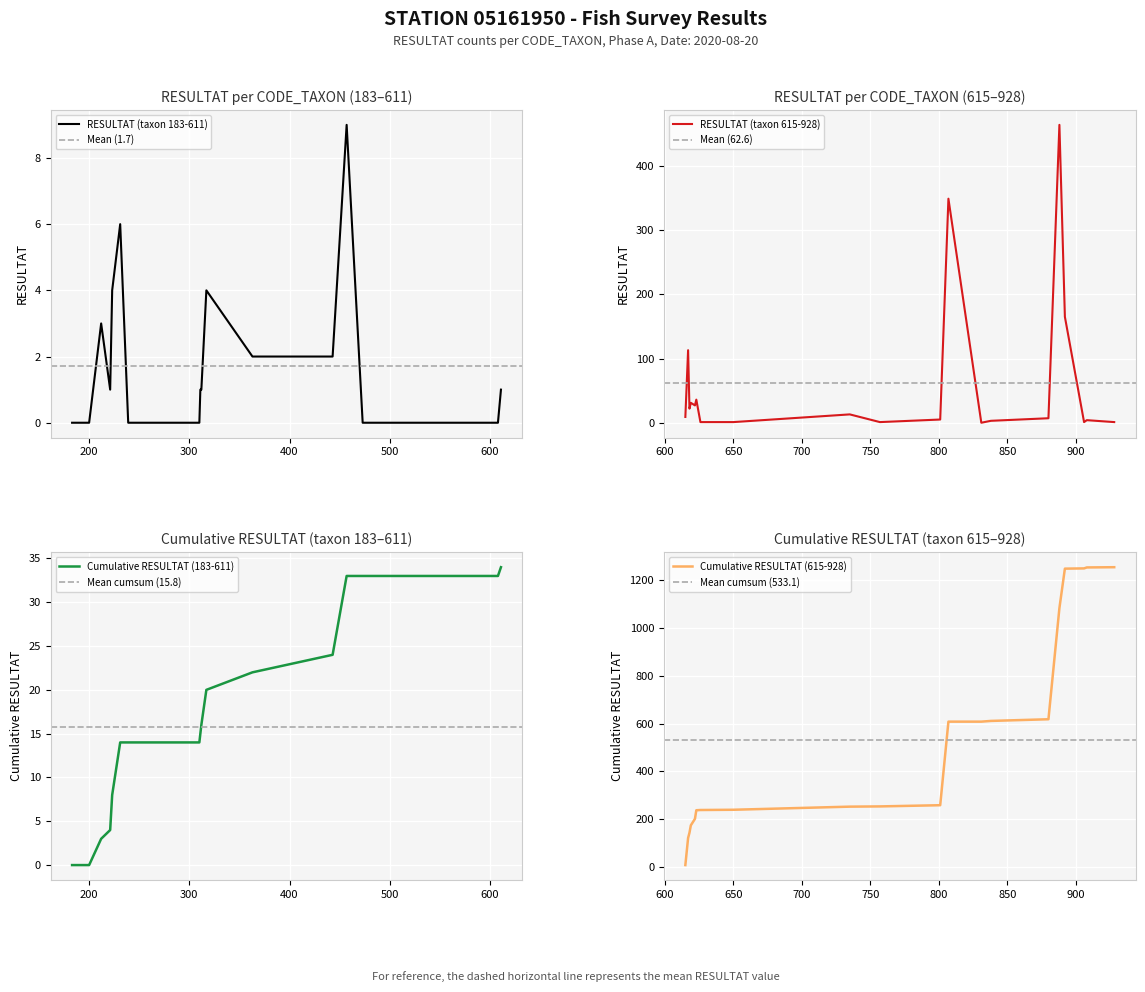

The value of CODE_TAXON at 33 is 1413. True or false?

False